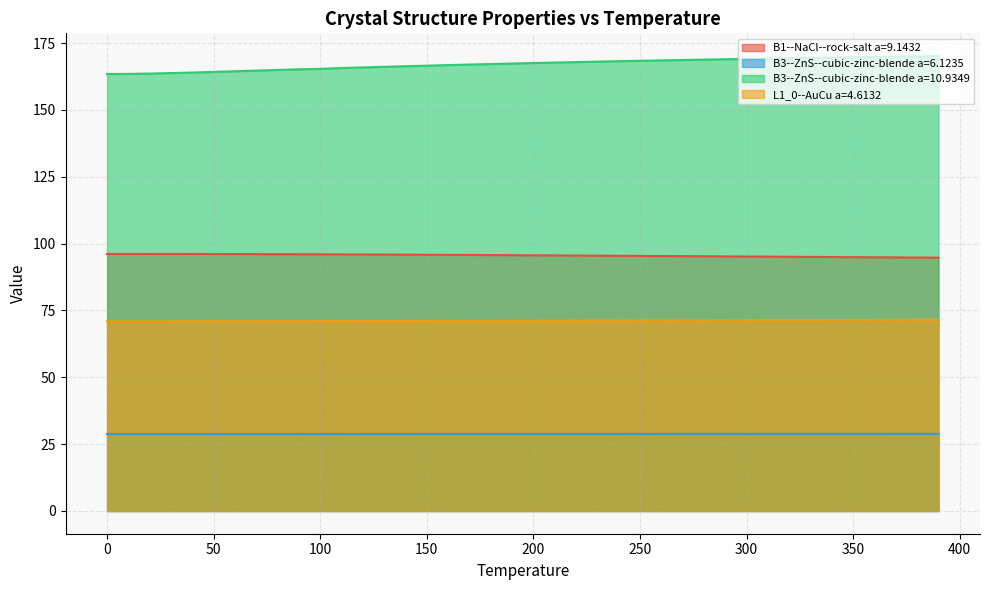

True or false: L1_0--AuCu a=4.6132 and B3--ZnS--cubic-zinc-blende a=10.9349 intersect in this chart.

False